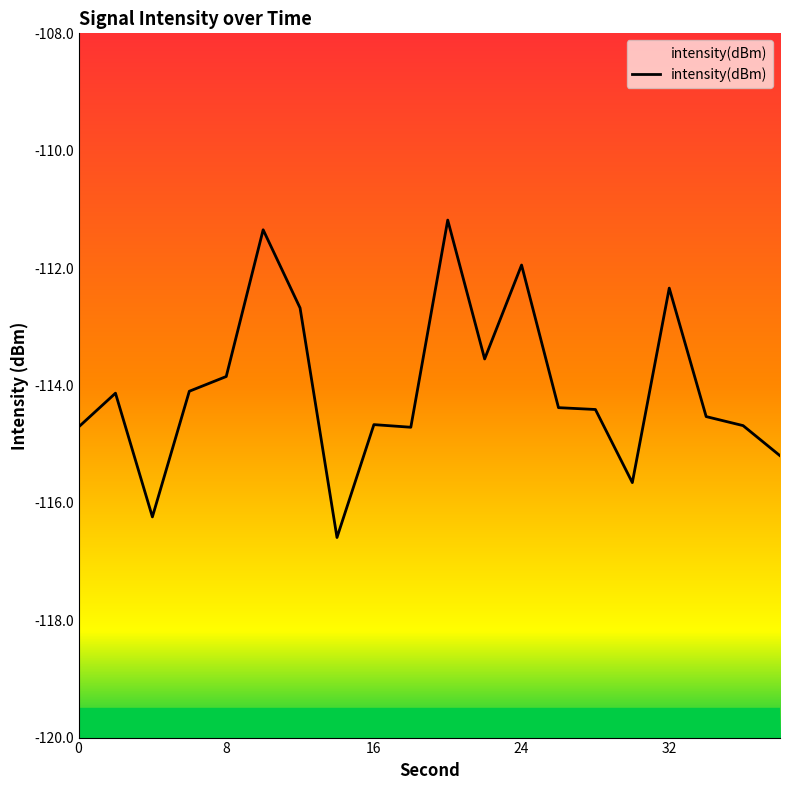

Is it true that the value at 8 is -51.6?

False